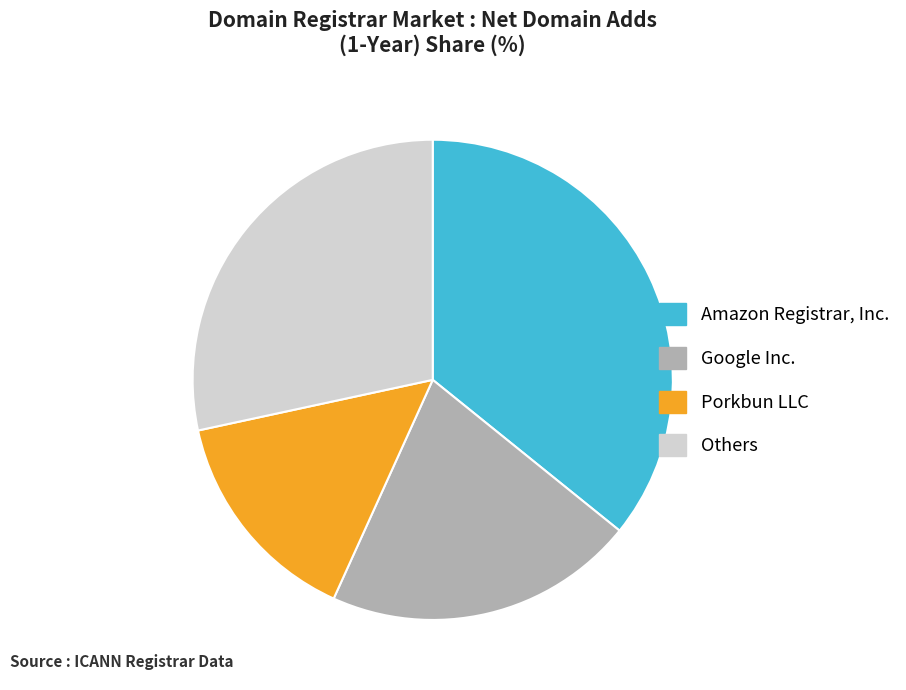

Is there any slice that represents more than half of the pie?

No